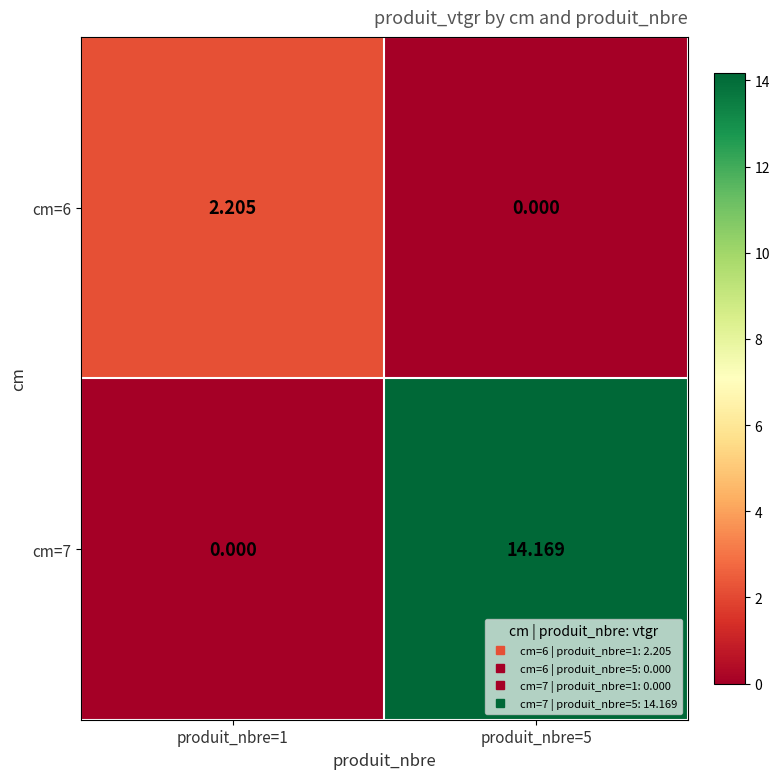

Which series has the largest total across all categories?

cm=7